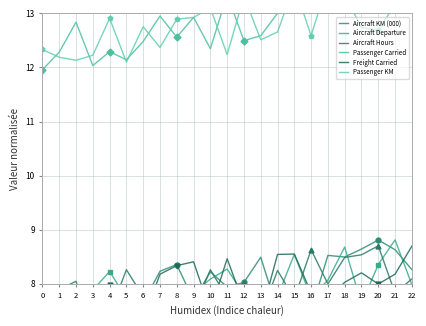

Which has a higher value, 18 or 11?

18